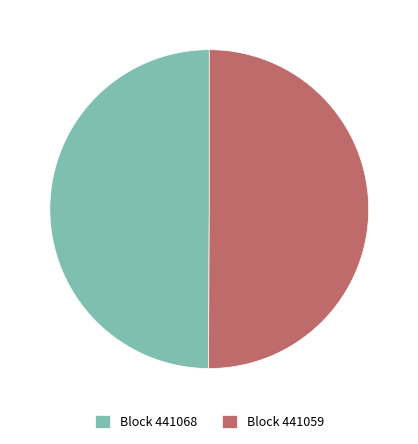

Do Block 441068 and Block 441059 together represent more than half of the pie?

Yes